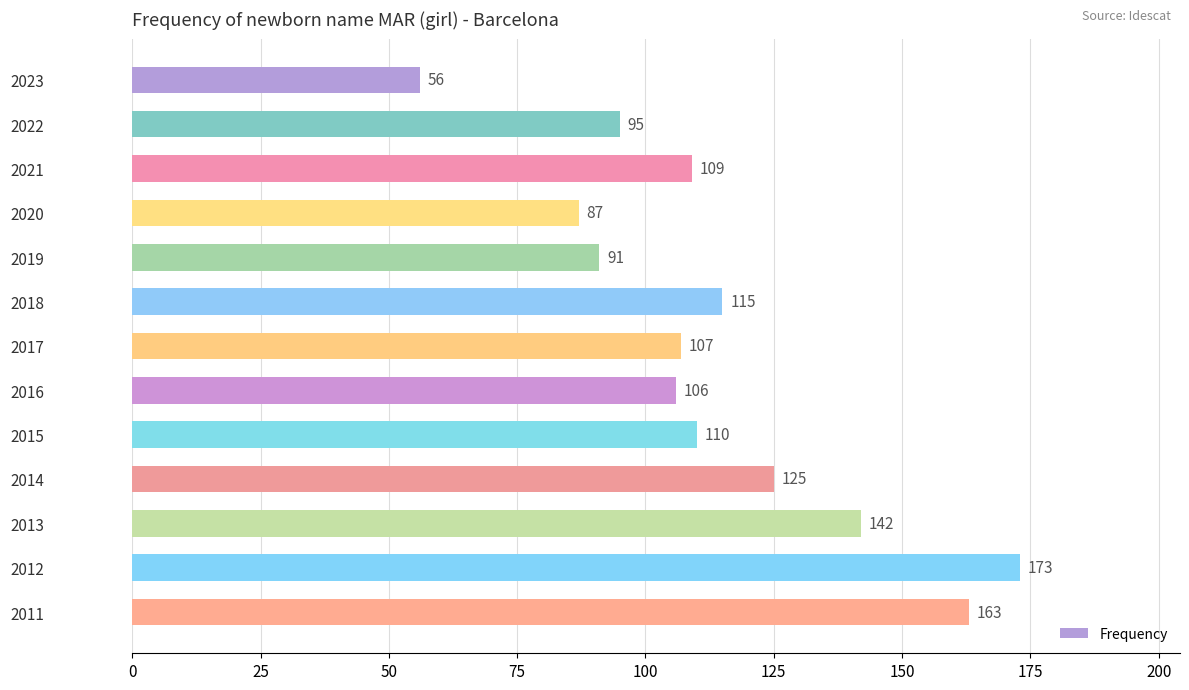

What is the difference between the maximum and minimum values?

117